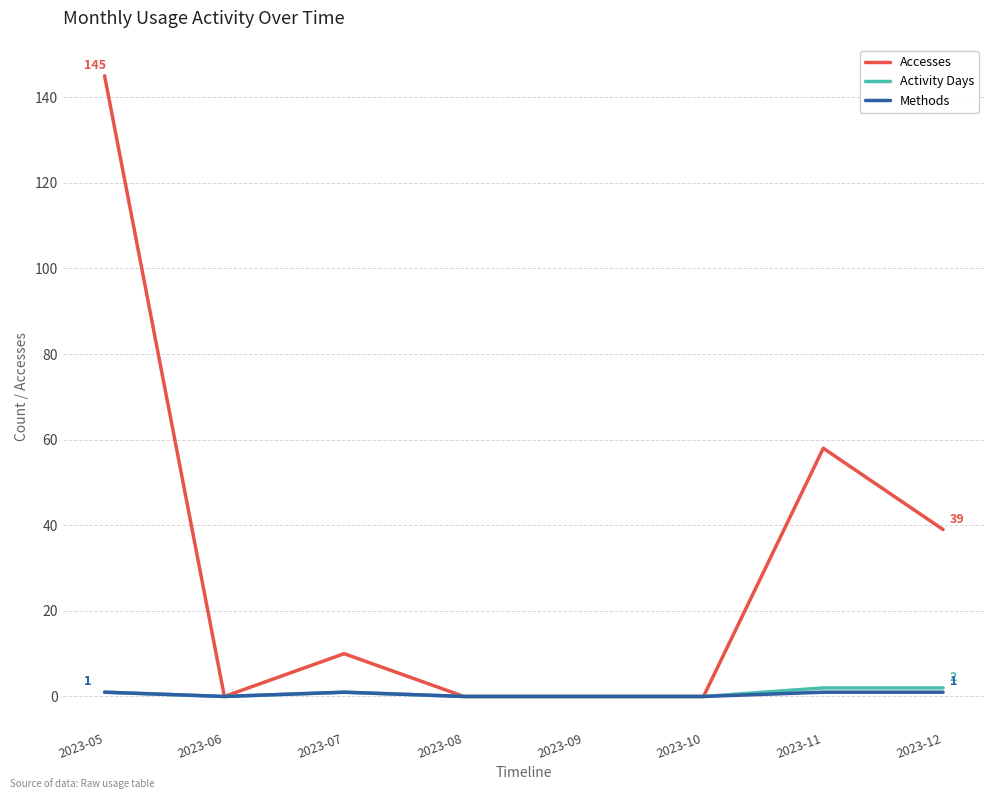

Which series has the largest range (max minus min)?

Accesses